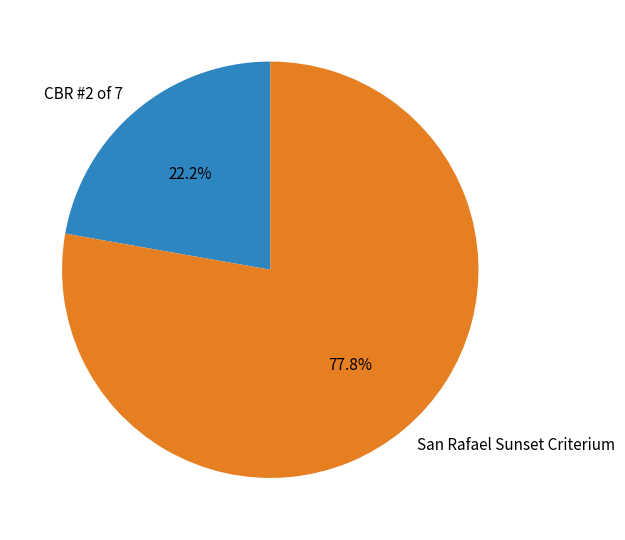

Count the number of slices in the pie.

2